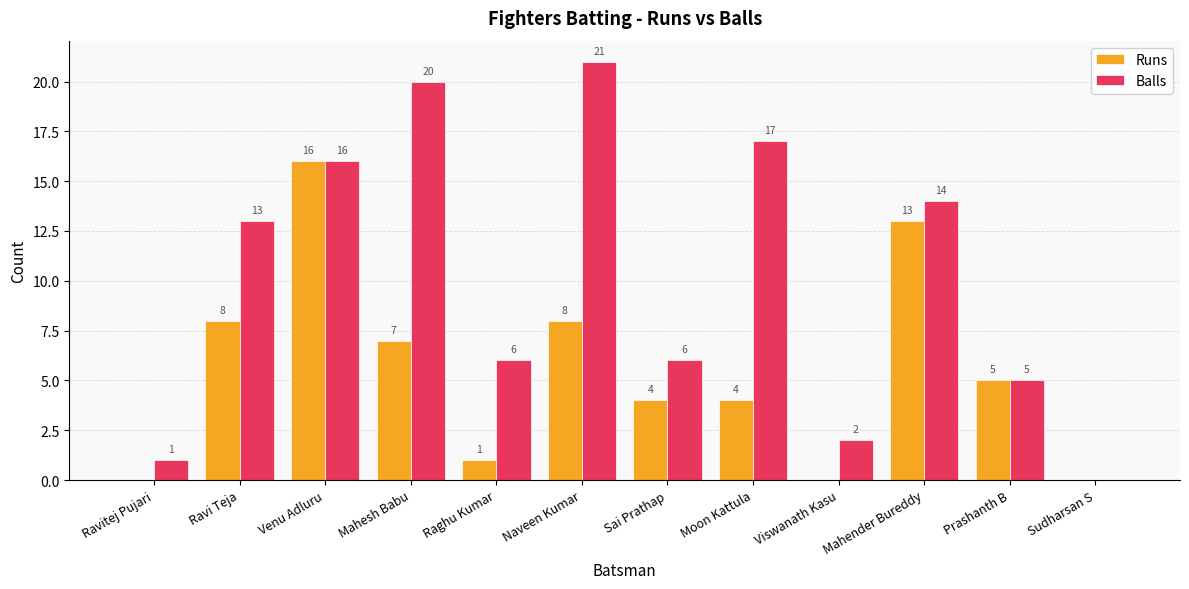

Which series has the largest total across all categories?

Balls